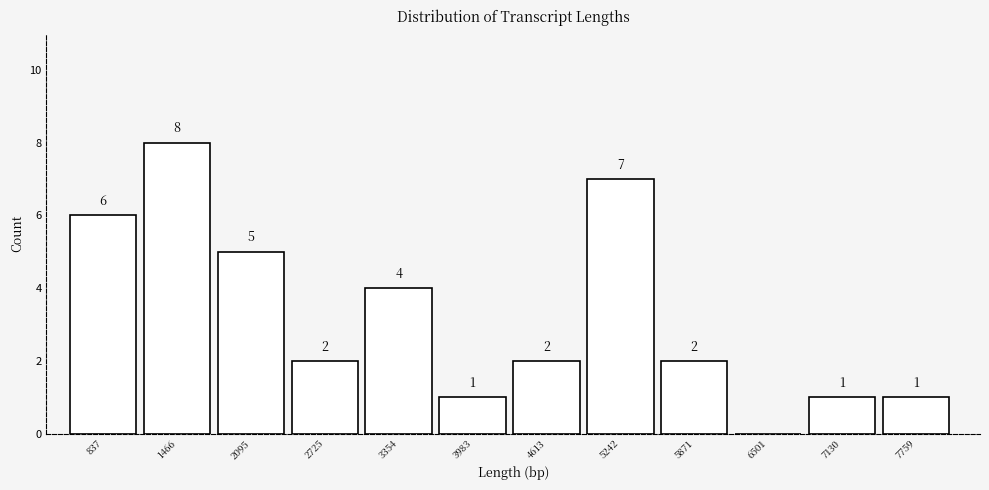

Reading right to left, list all the values displayed in this chart.

7759=1	7130=1	6501=0	5871=2	5242=7	4613=2	3983=1	3354=4	2725=2	2095=5	1466=8	837=6